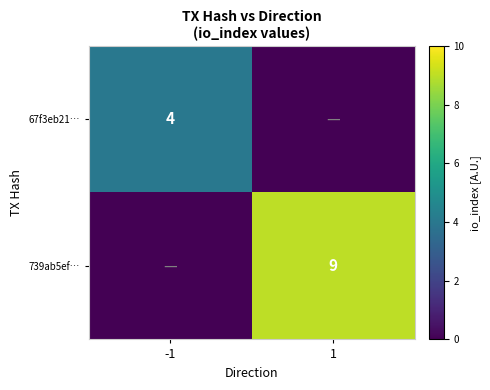

What is the difference between the highest and lowest values at -1?

4